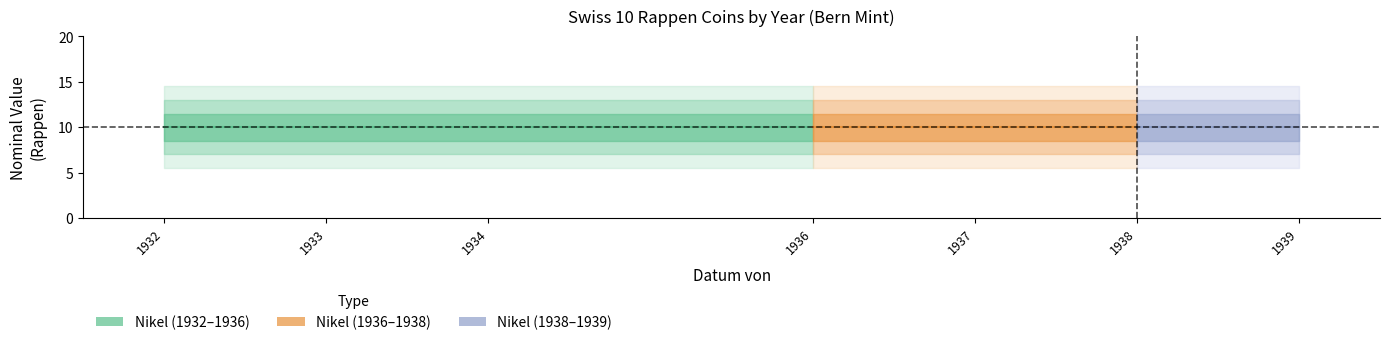

True or false: Datum von and Datum bis intersect in this chart.

False